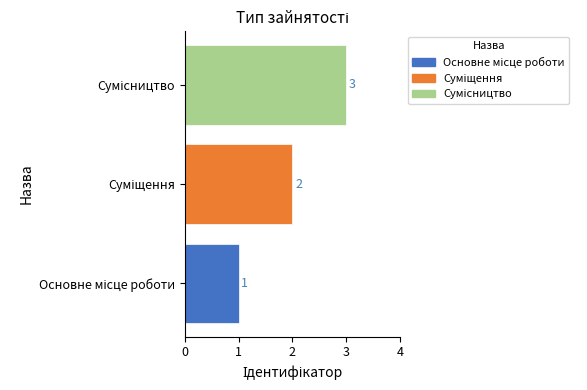

What is the sum of all values?

6